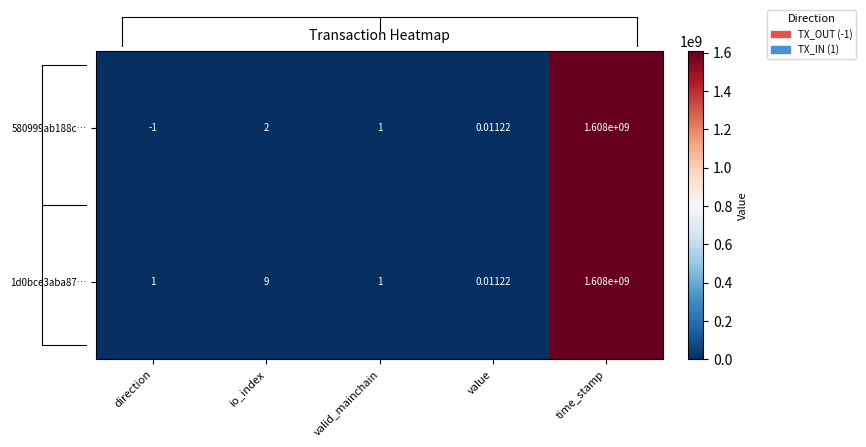

Where does the 1d0bce3aba87c5fac4efee035079bdd69a95bb6 series first go above 1?

io_index